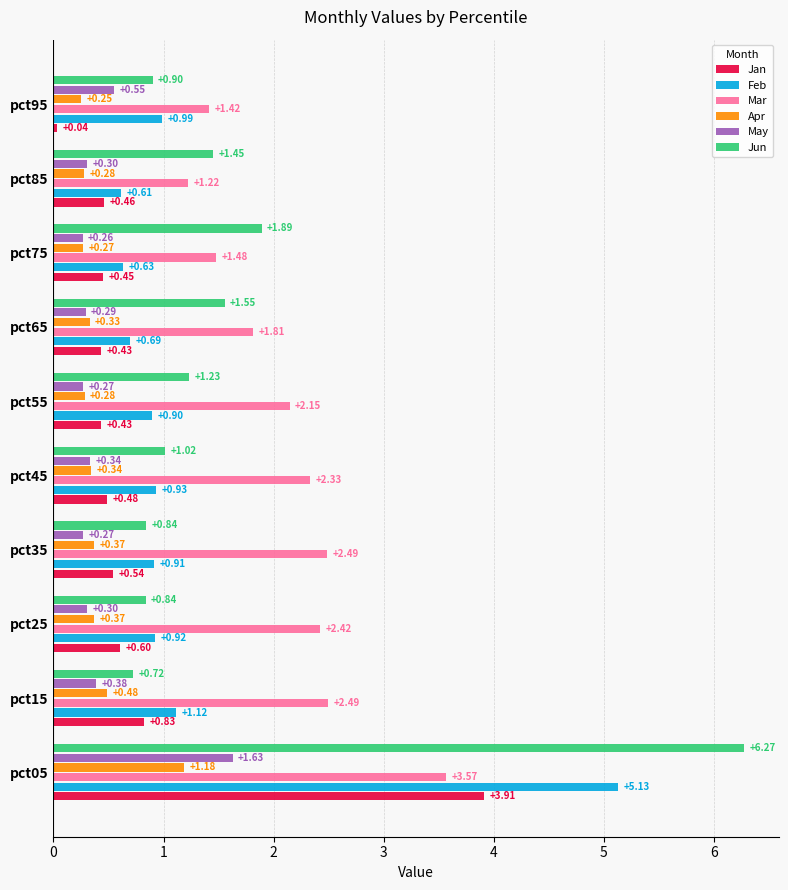

Which series has the largest total across all categories?

Mar